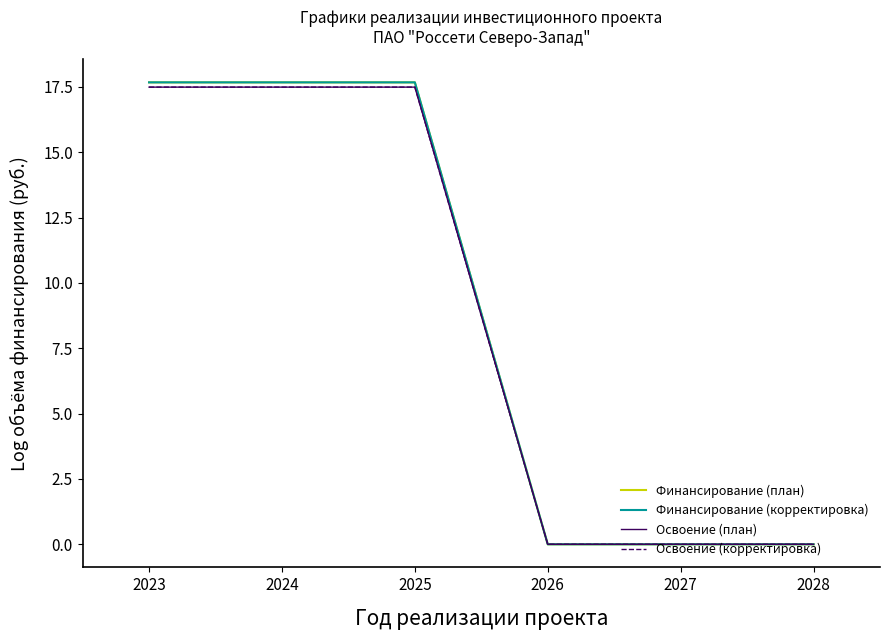

The value of Финансирование (план) at 2026 is 0.0. True or false?

True